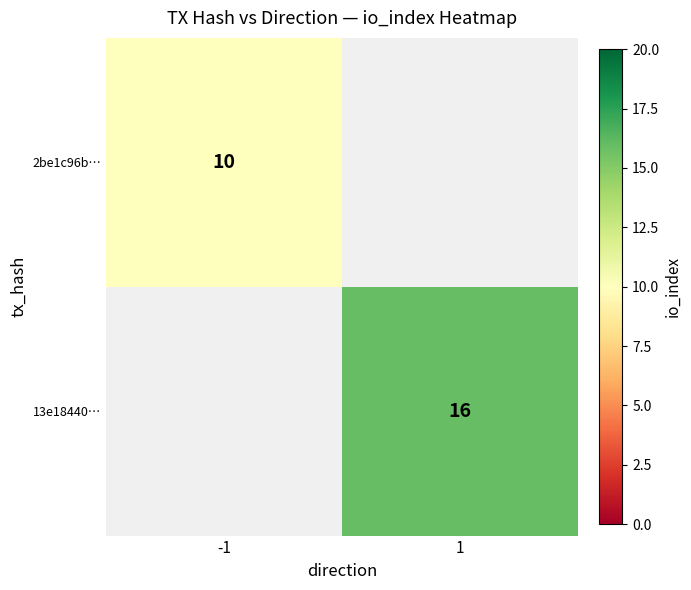

At how many categories does at least one series exceed 15?

1